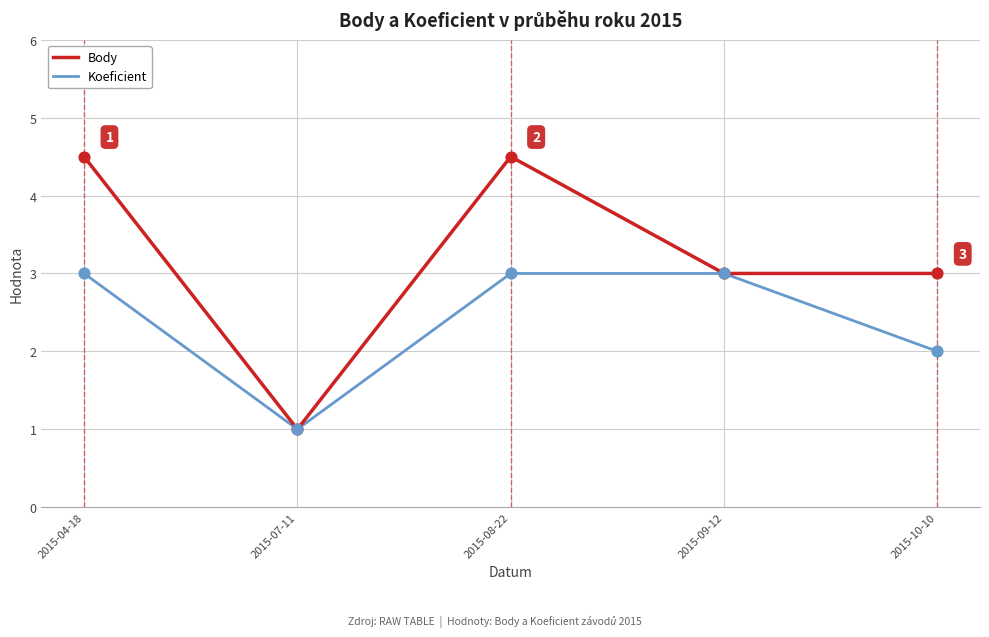

Which series has the largest total across all categories?

Body